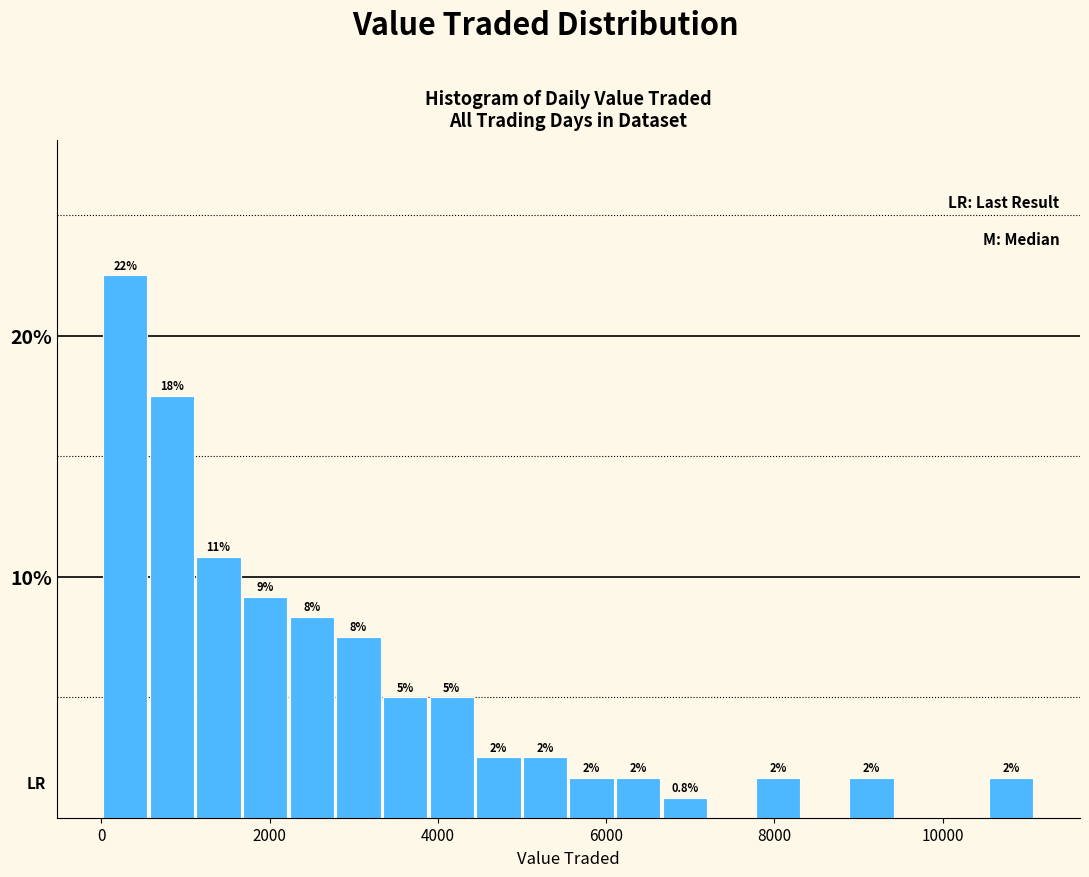

Around what value on the x-axis is the tallest bar? Give the approximate position of its centre, as read against the axis.

200